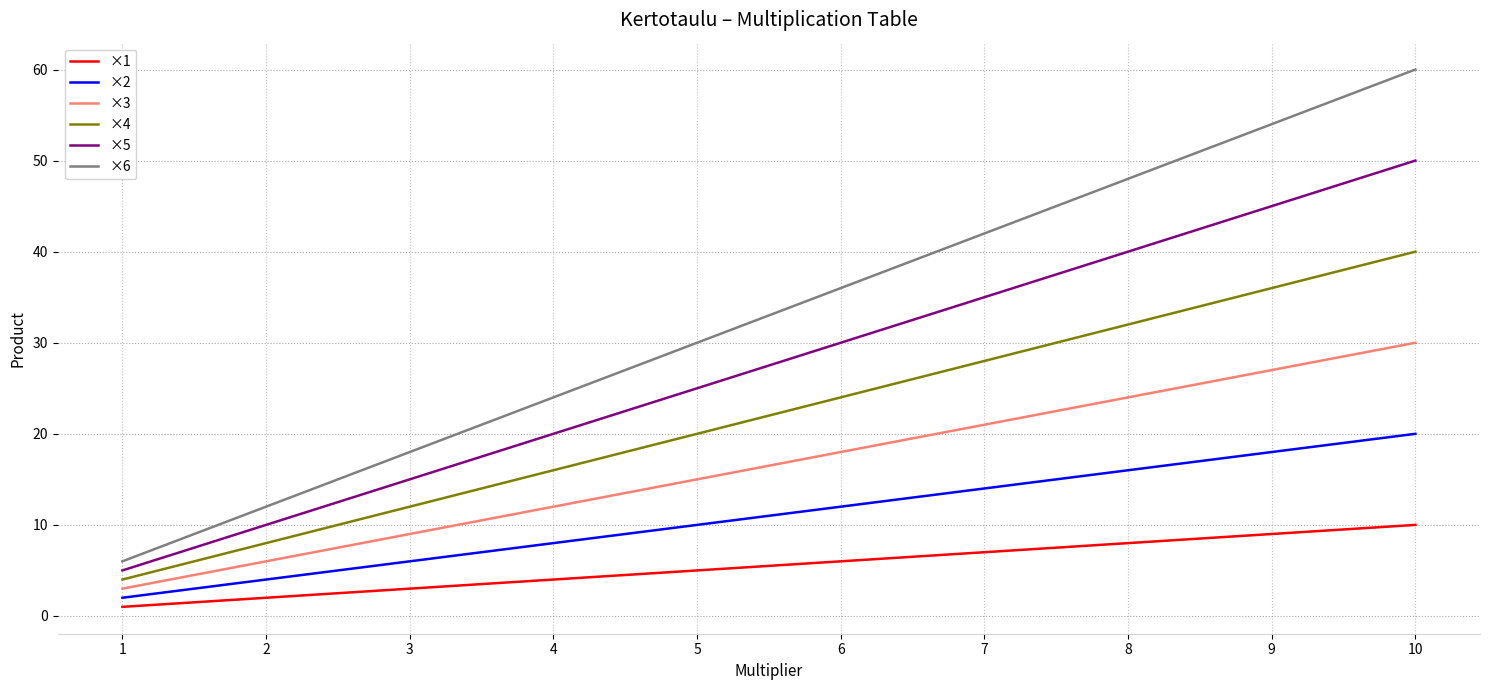

True or false: ×1 has more than 2 points higher than both neighbors.

False